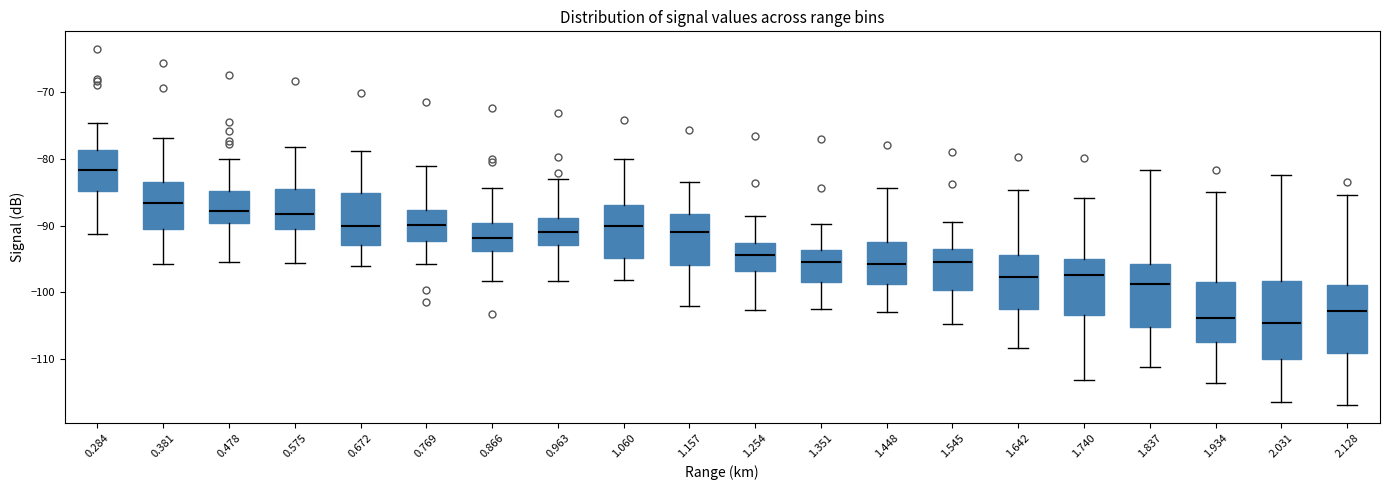

Reading left to right, transcribe this box plot: for each box, give where its median line is, the range the box spans, and where its two whiskers end, as read against the y-axis. The values are not printed on the chart, so give them approximately, as read against the axis.

0.284: median -82, box -85 to -79, whiskers -91 to -75
0.381: median -87, box -91 to -83, whiskers -96 to -77
0.478: median -88, box -90 to -85, whiskers -95 to -80
0.575: median -88, box -91 to -85, whiskers -96 to -78
0.672: median -90, box -93 to -85, whiskers -96 to -79
0.769: median -90, box -92 to -88, whiskers -96 to -81
0.866: median -92, box -94 to -90, whiskers -98 to -84
0.963: median -91, box -93 to -89, whiskers -98 to -83
1.060: median -90, box -95 to -87, whiskers -98 to -80
1.157: median -91, box -96 to -88, whiskers -102 to -83
1.254: median -94, box -97 to -93, whiskers -103 to -88
1.351: median -95, box -98 to -94, whiskers -102 to -90
1.448: median -96, box -99 to -92, whiskers -103 to -84
1.545: median -95, box -100 to -93, whiskers -105 to -89
1.642: median -98, box -102 to -94, whiskers -108 to -85
1.740: median -97, box -103 to -95, whiskers -113 to -86
1.837: median -99, box -105 to -96, whiskers -111 to -82
1.934: median -104, box -107 to -98, whiskers -114 to -85
2.031: median -105, box -110 to -98, whiskers -116 to -82
2.128: median -103, box -109 to -99, whiskers -117 to -85